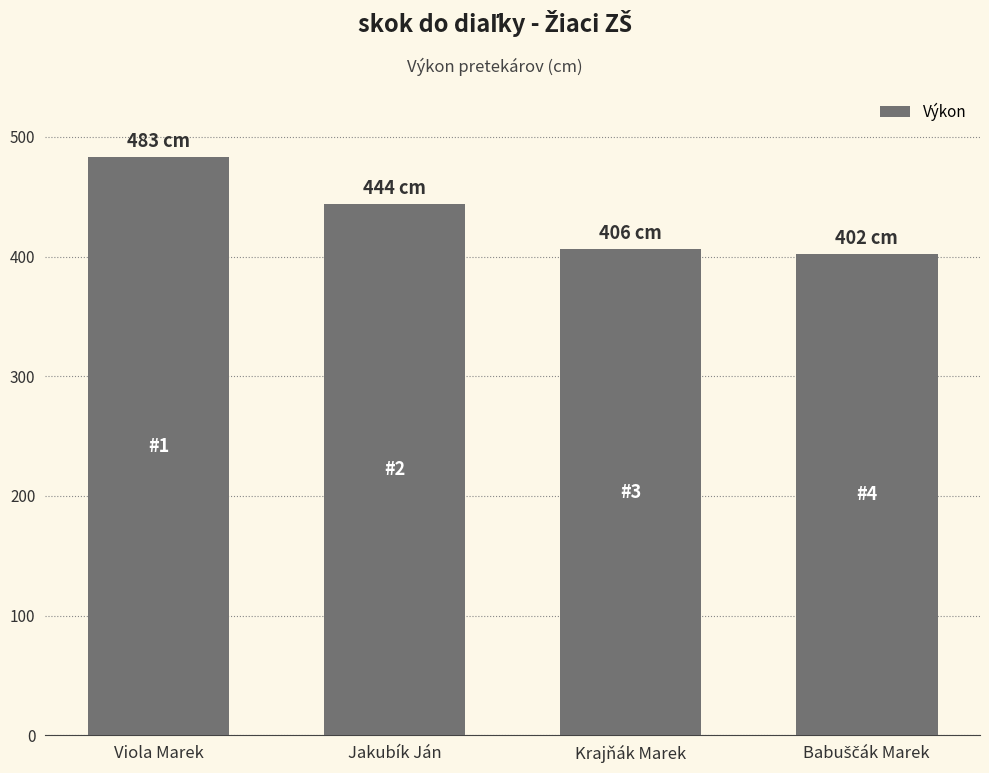

Reading left to right, transcribe all the data shown in this chart.

483	444	406	402